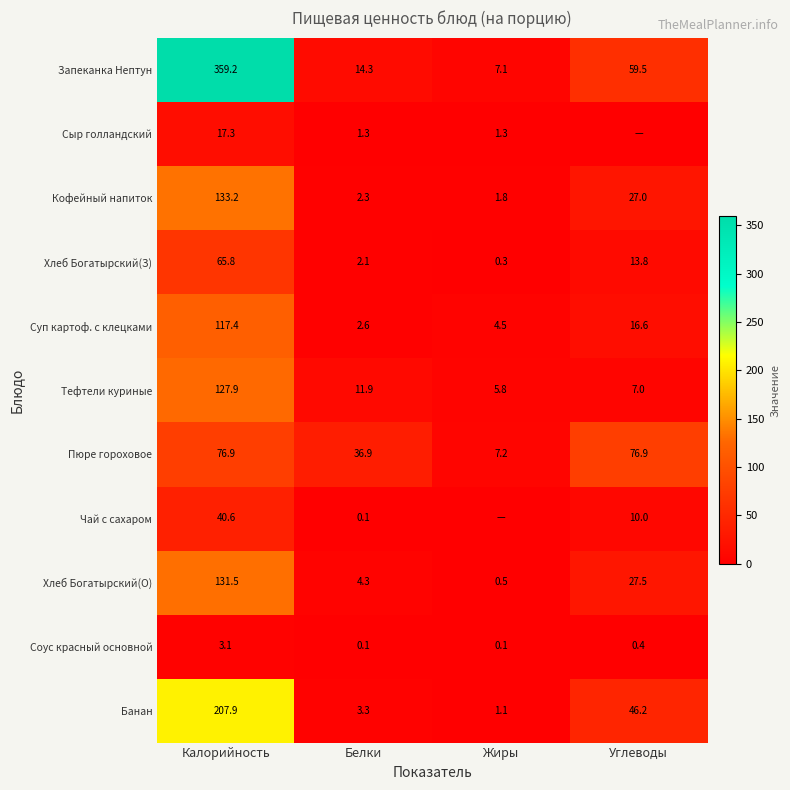

Which has a higher value, Белки or Жиры?

Белки